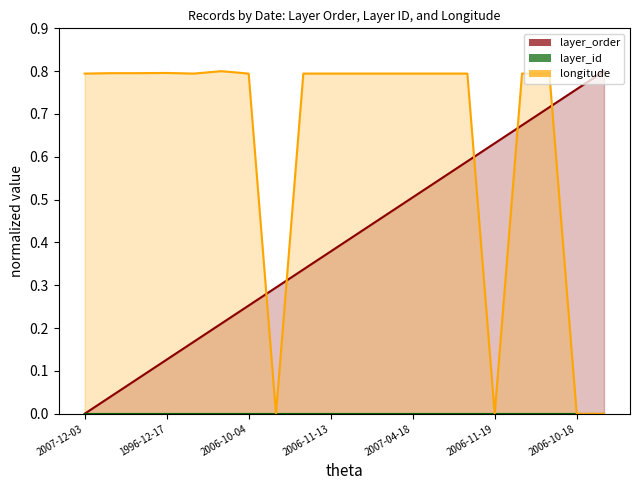

At 2007-01-04, list the series in order from largest to smallest.

longitude, layer_order